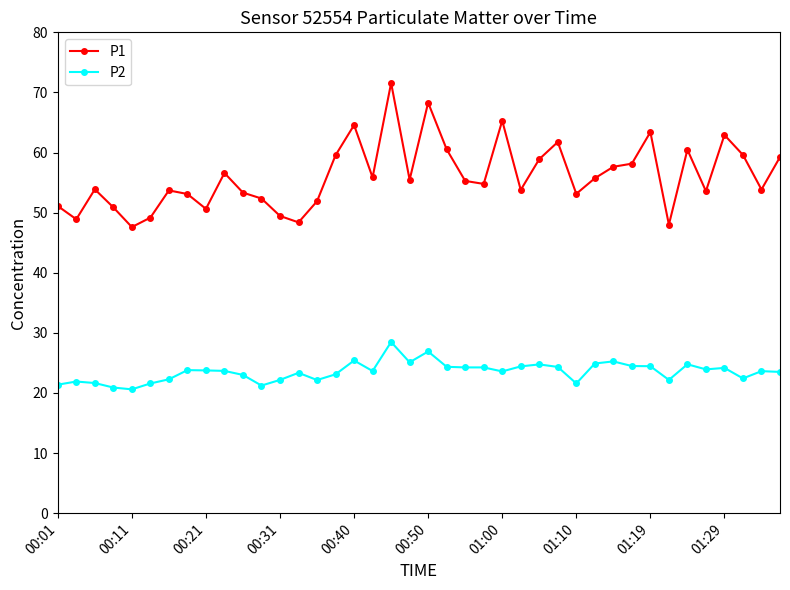

Which series has the largest total across all categories?

P1